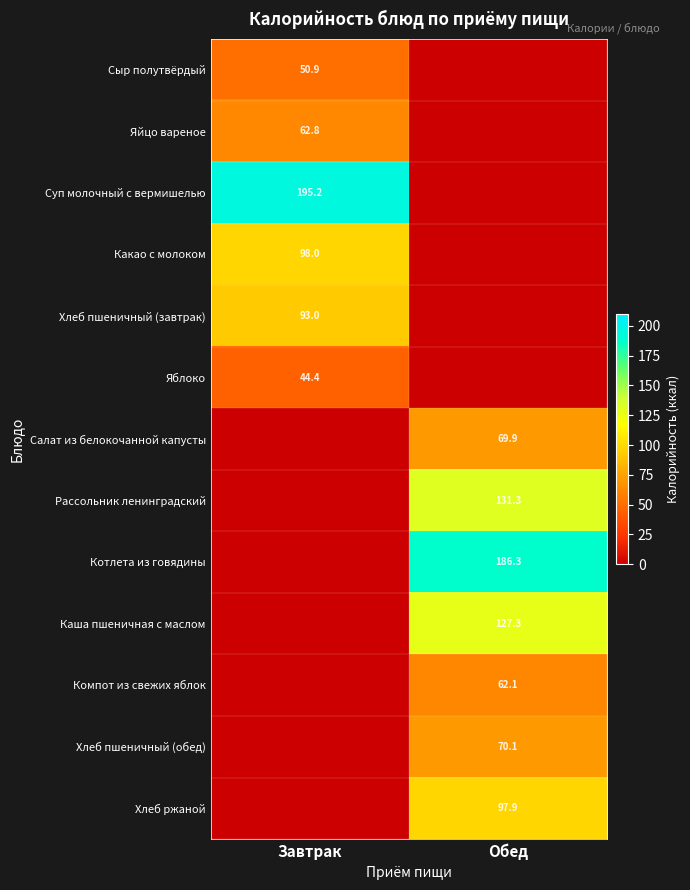

Is it true that Яйцо вареное equals 16.2 at Завтрак?

False